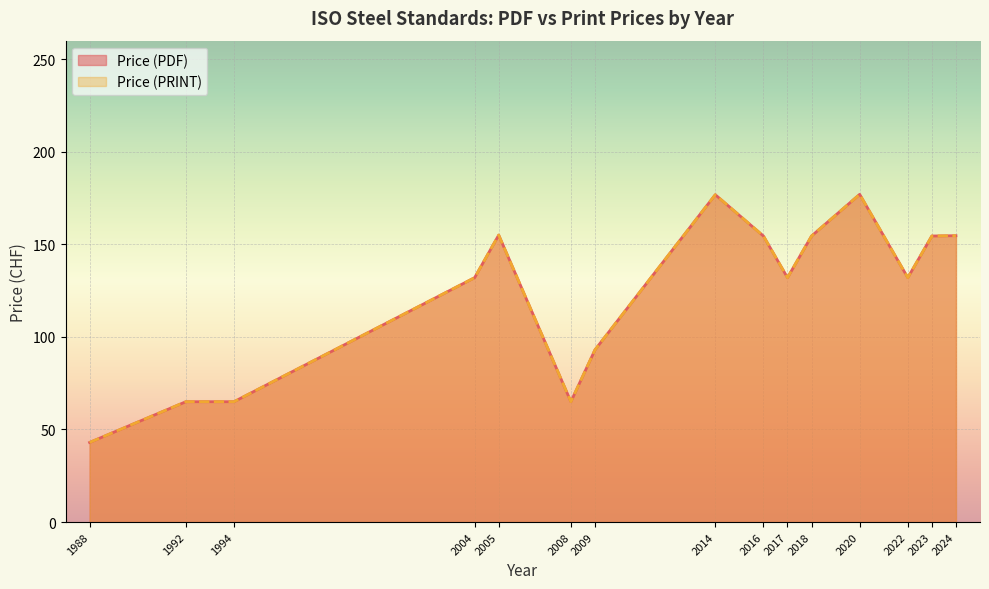

Does the chart display data point markers on the line(s)?

No